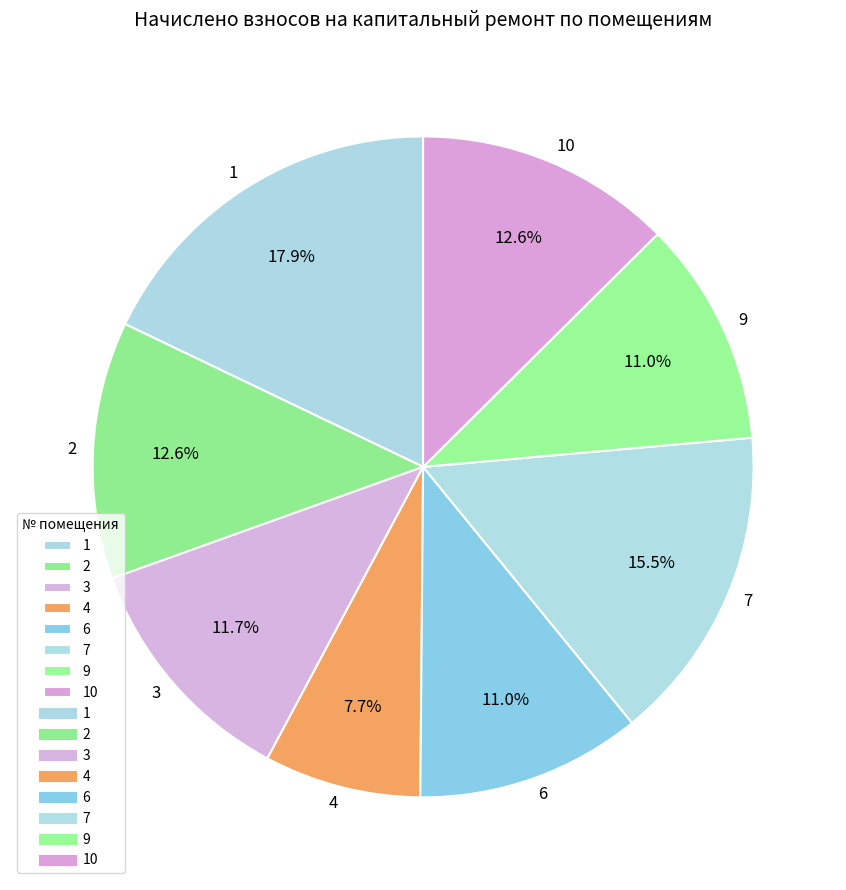

Is 4 the majority of the pie?

No